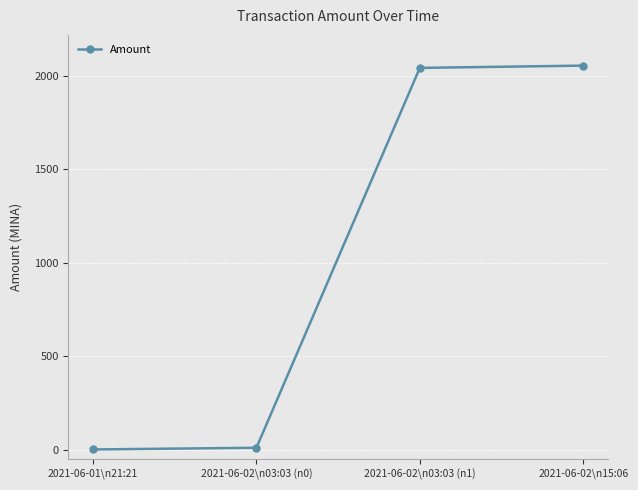

The chart shows a value of 1.0 at 2021-06-01\n21:21. True or false?

True